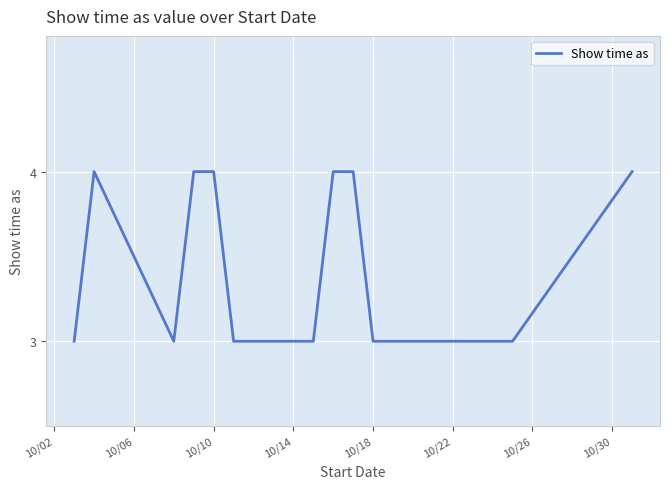

What is the minimum value shown in the chart?

3